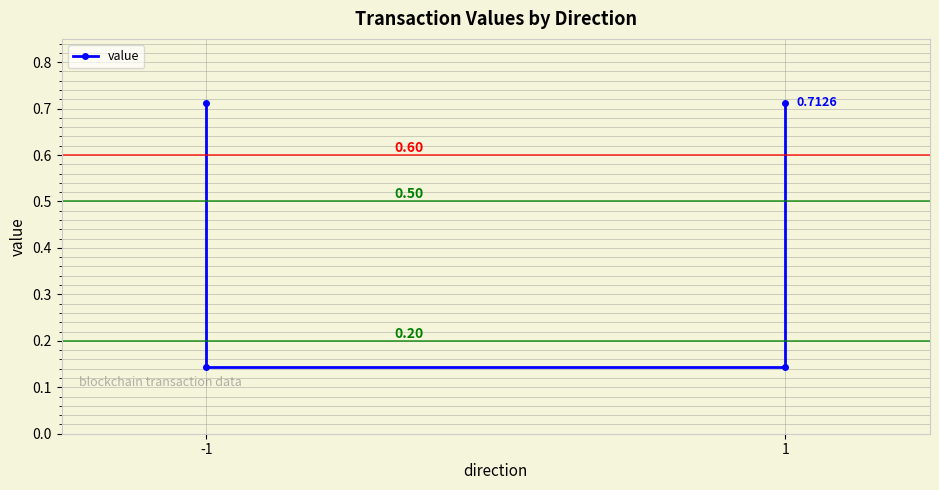

What is the average value?

0.4